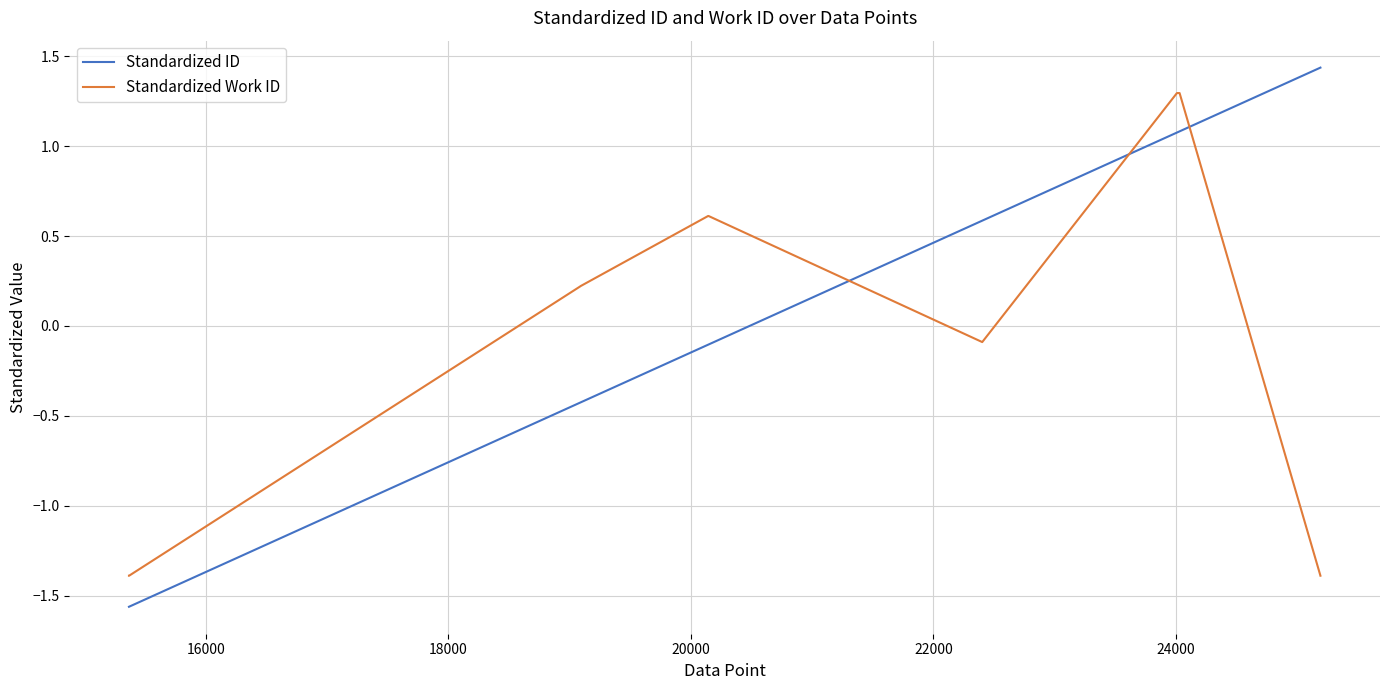

Does the chart have visible grid lines?

Yes